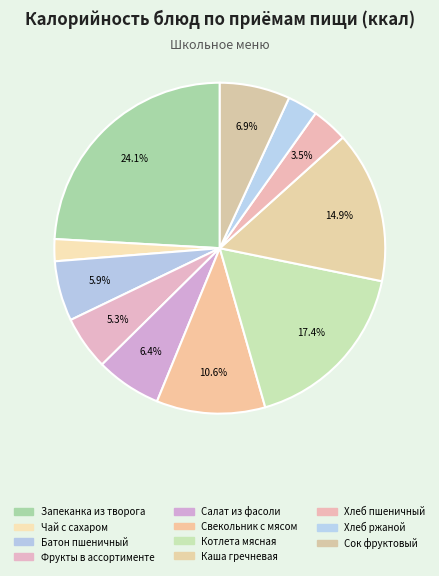

How many slices are in this pie chart?

11